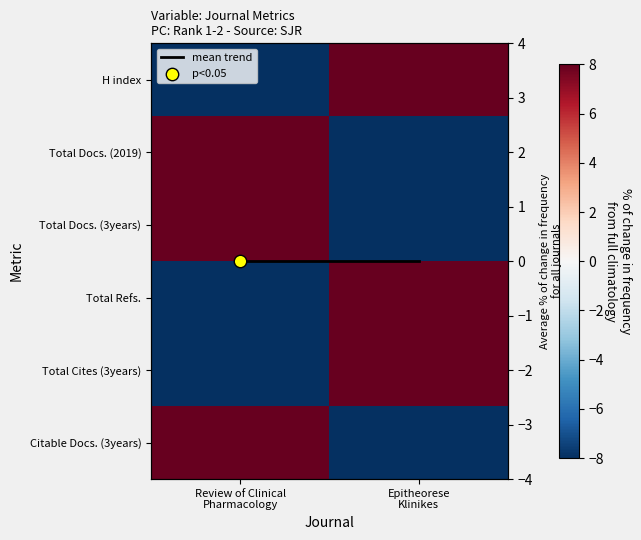

Which series changed the most between Review of Clinical Pharmacology and Epitheorese Klinikes?

H index